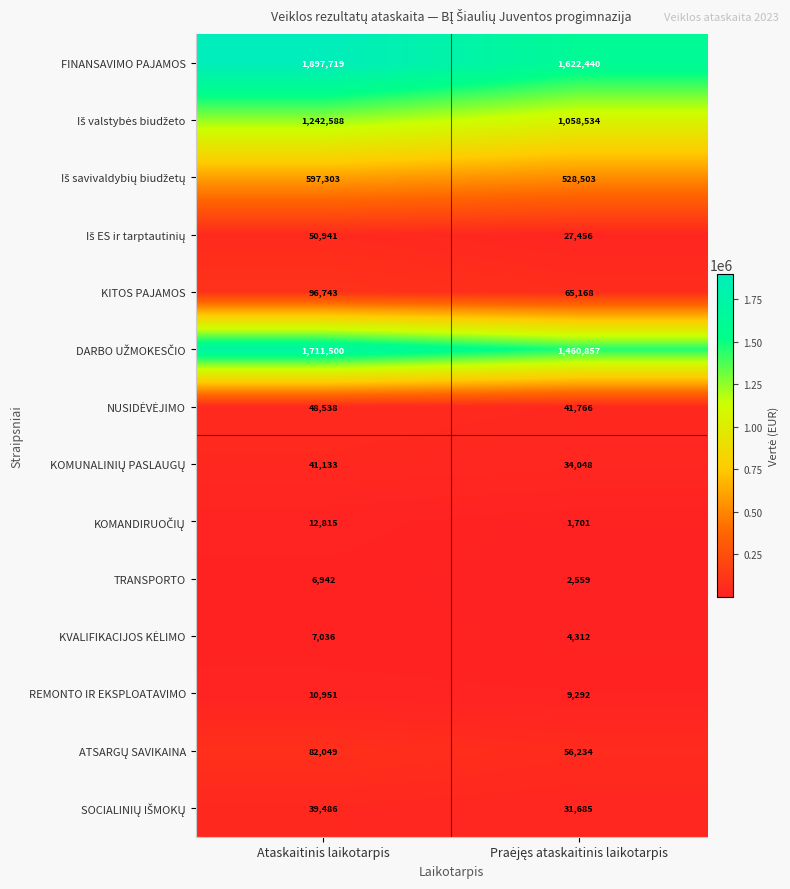

What is the difference between the maximum and minimum values in the TRANSPORTO series?

4383